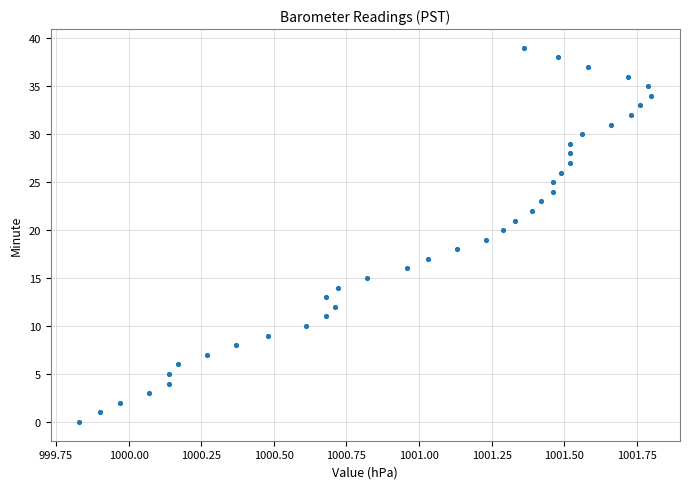

What is the range of Y values (max minus min)?

39